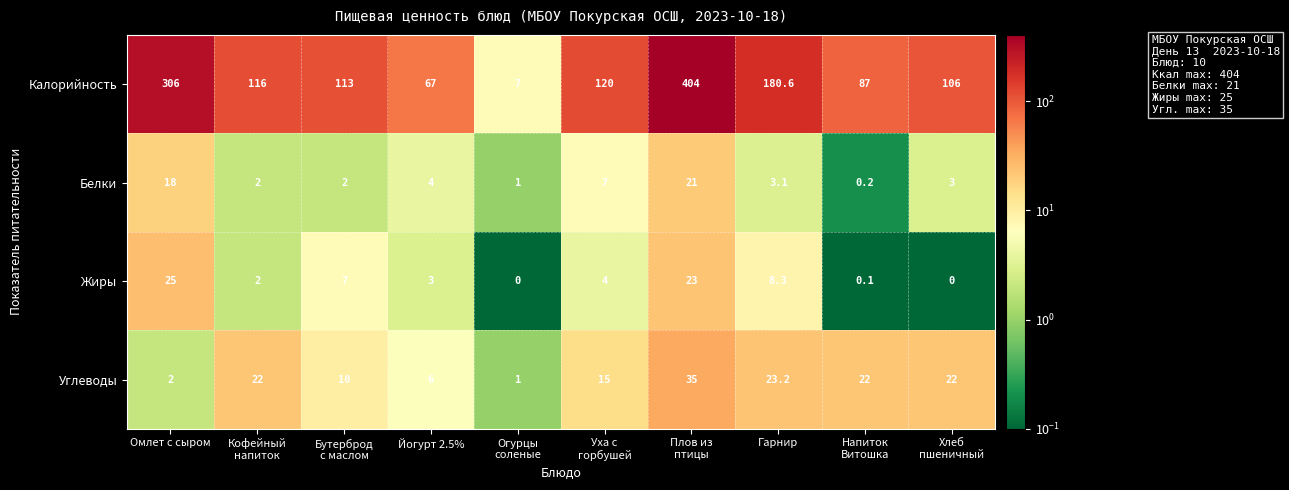

Is it true that Жиры equals 1.5 at Йогурт 2.5%?

False